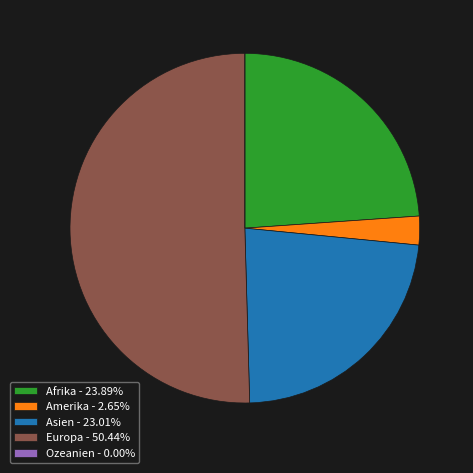

Which category accounts for the majority?

Europa